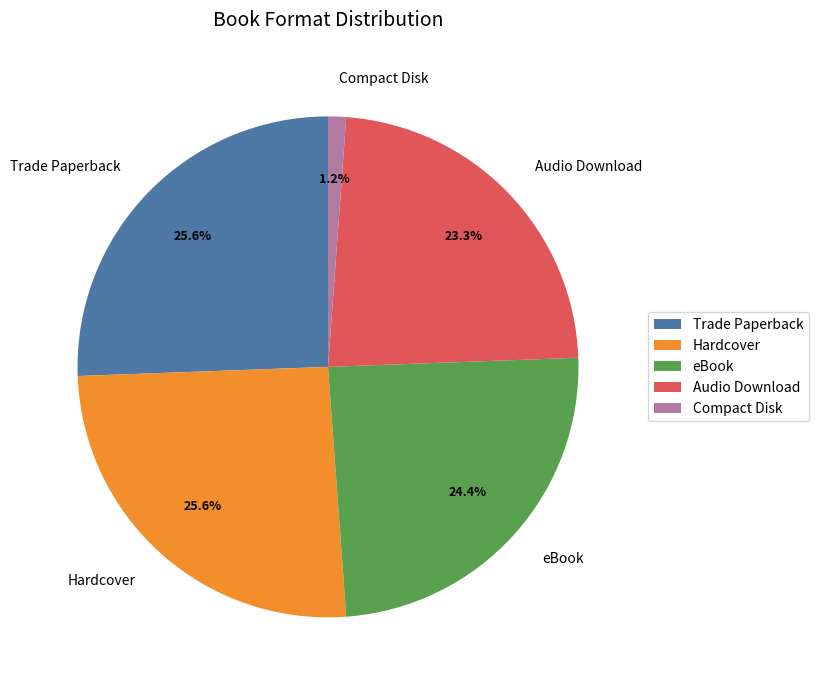

Is there any slice that represents more than half of the pie?

No